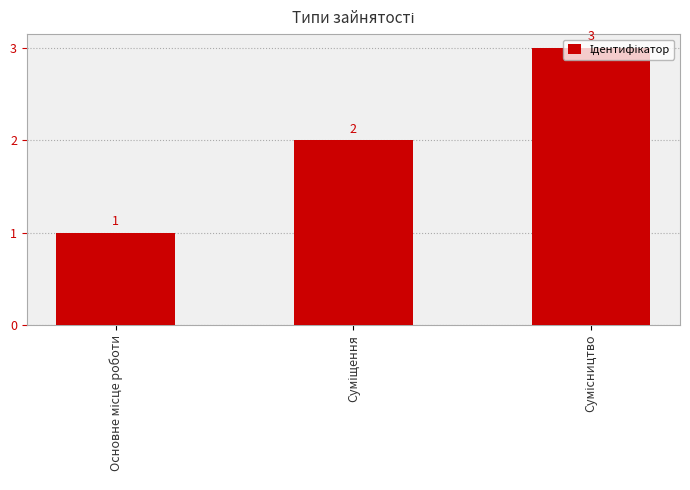

What is the greatest value displayed?

3